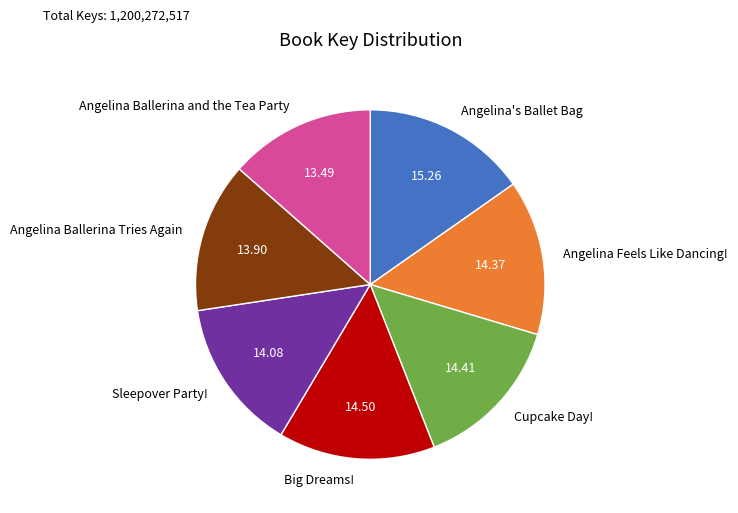

Is there a majority slice in this chart?

No